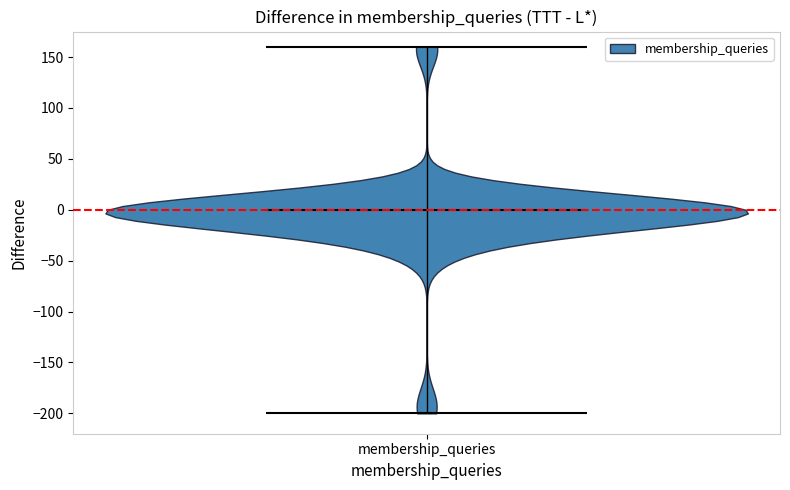

What is the highest point the violin for membership_queries reaches on the y-axis? The values are not printed on the chart, so give them approximately, as read against the axis.

160